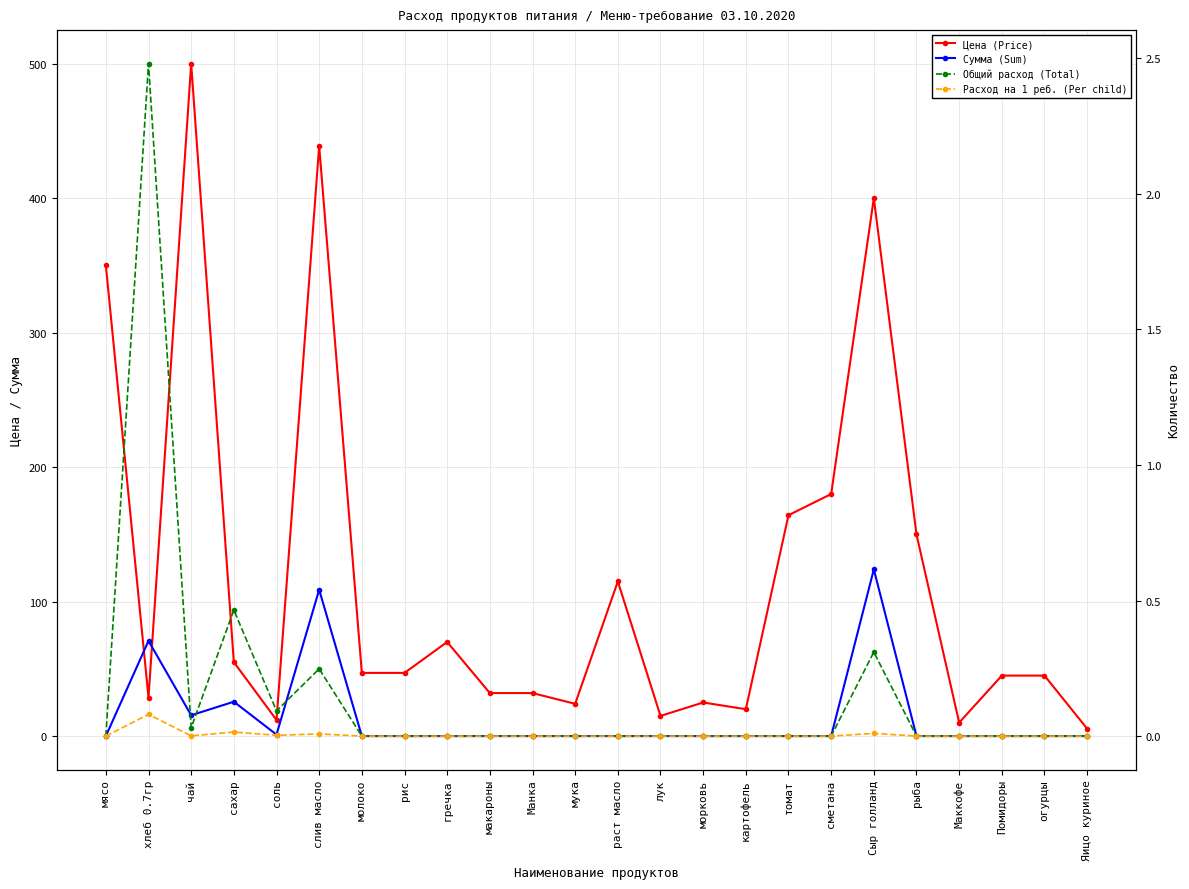

The value of Расход на 1 реб. (Per child) at Яицо куриное is -0.0. True or false?

False